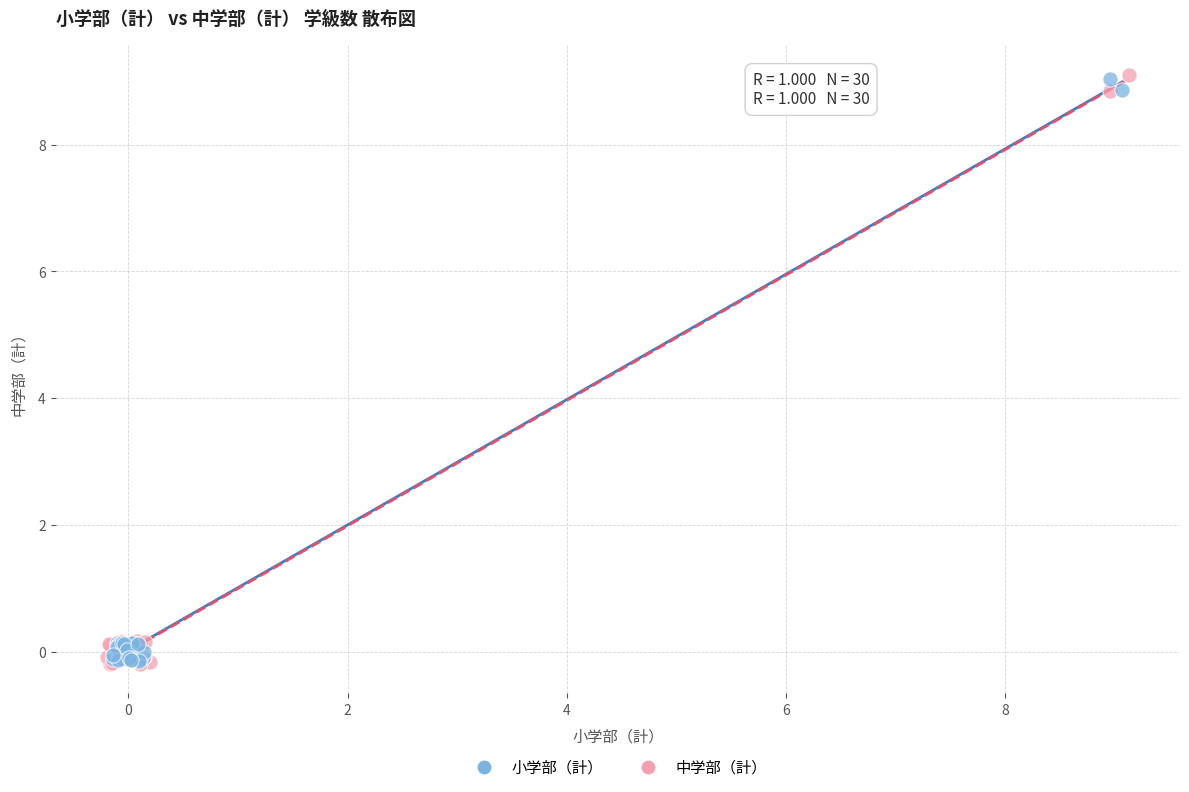

What are all the series names shown in the legend?

小学部（計）, 中学部（計）